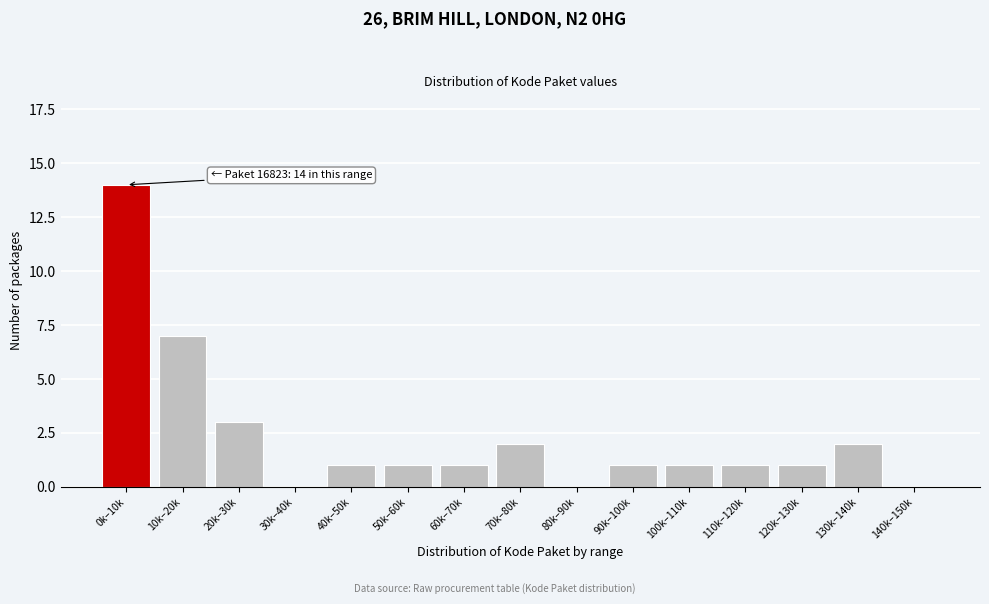

Reading left to right, transcribe all the data shown in this chart.

0k–10k=14	10k–20k=7	20k–30k=3	30k–40k=0	40k–50k=1	50k–60k=1	60k–70k=1	70k–80k=2	80k–90k=0	90k–100k=1	100k–110k=1	110k–120k=1	120k–130k=1	130k–140k=2	140k–150k=0